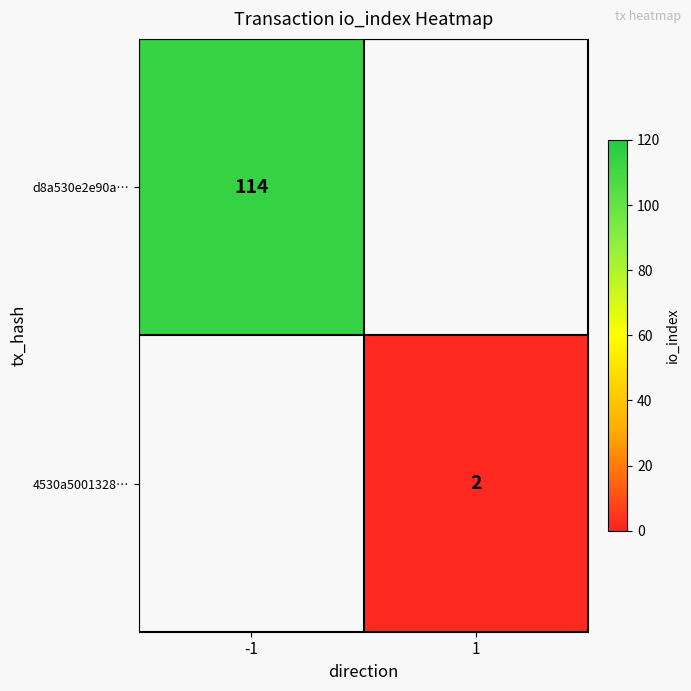

Is it true that 4530a5001328… equals 4 at 1?

False